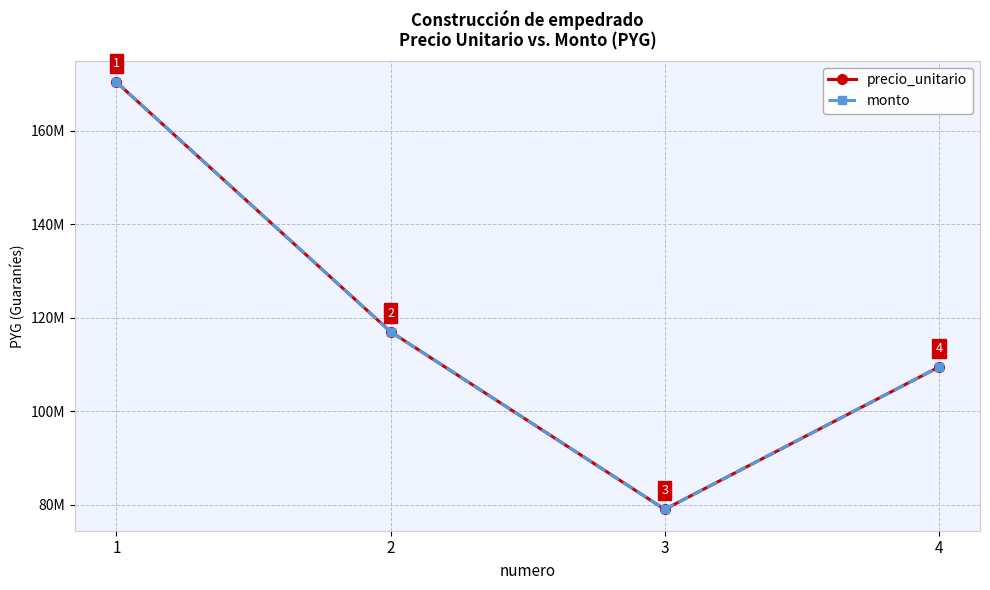

Is this an area chart (filled region under the line)?

No